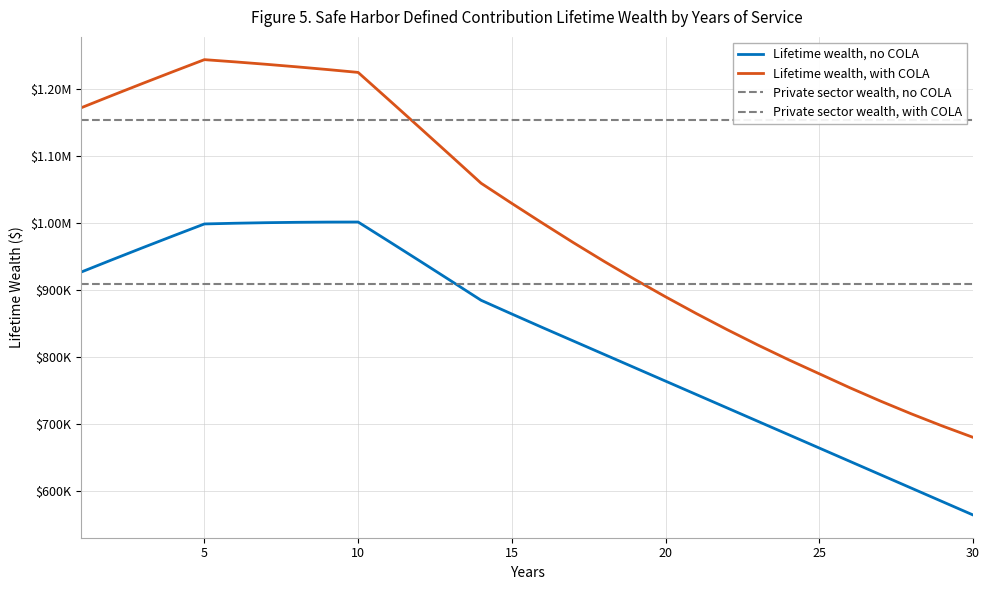

What is the difference between the Lifetime wealth, with COLA values at 20 and 25?

111000.0